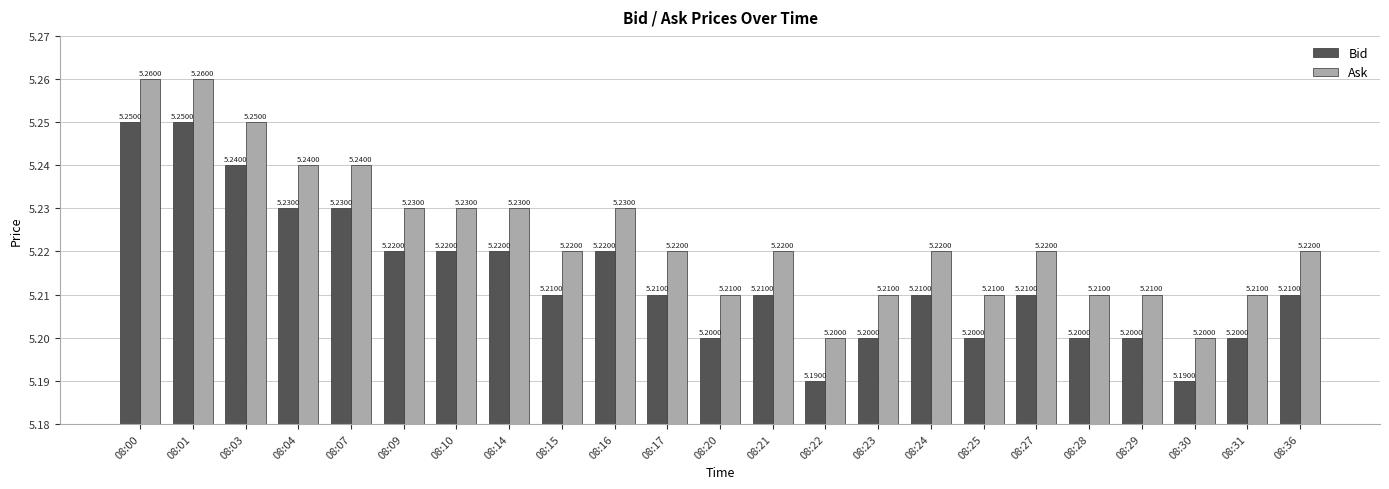

How many groups of bars are there?

23